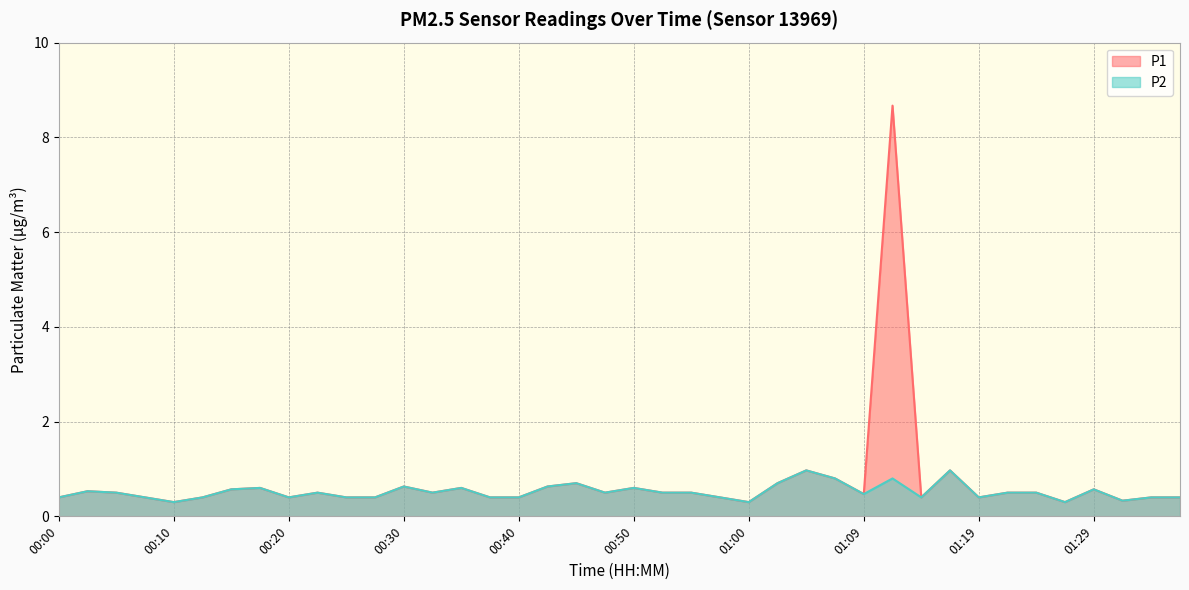

How many lines are shown in the chart?

2